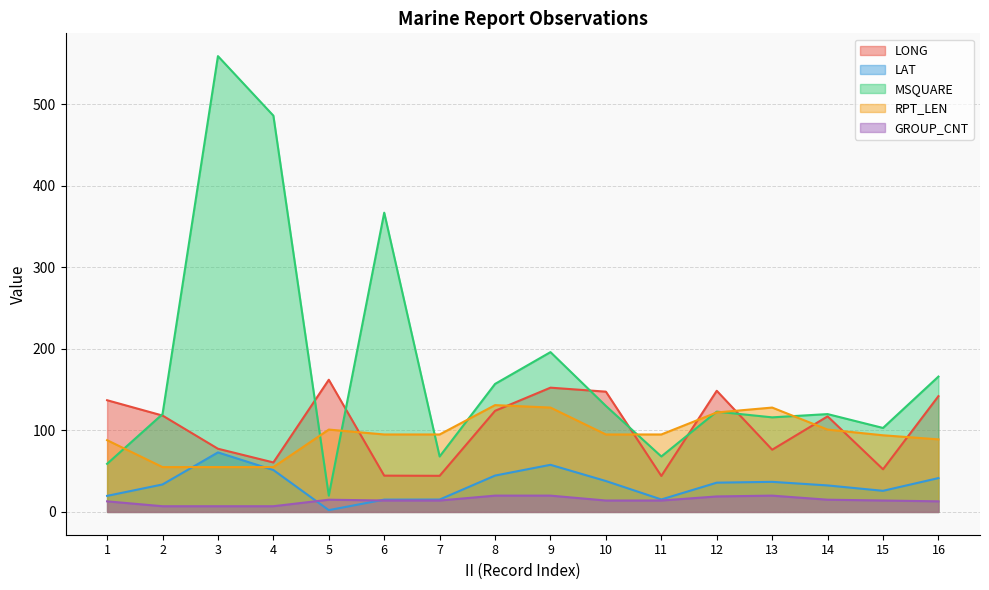

Where is LAT nearest to the value 37?

13